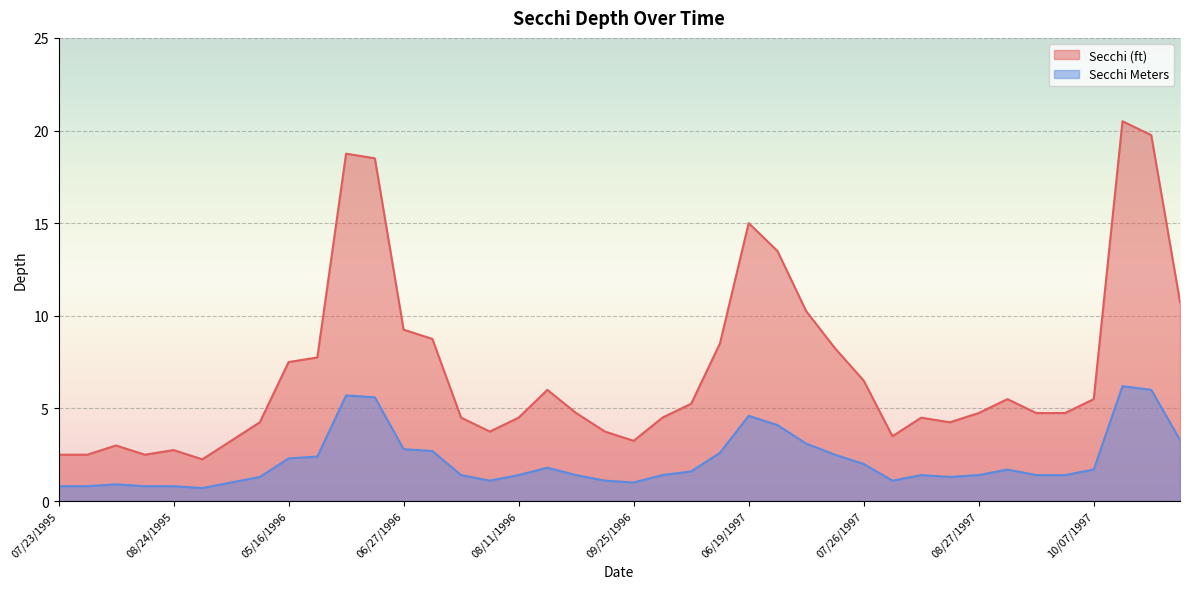

At which category does the chart reach its minimum across all series?

09/04/1995